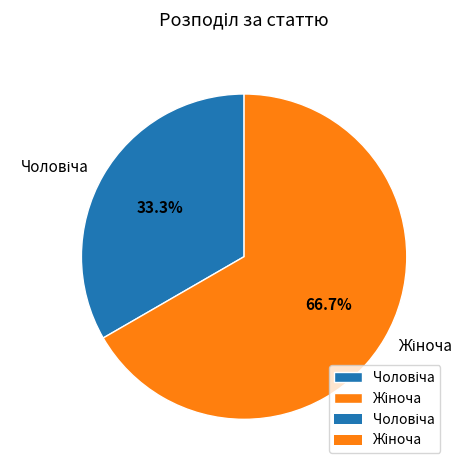

Is there any slice that represents more than half of the pie?

Yes